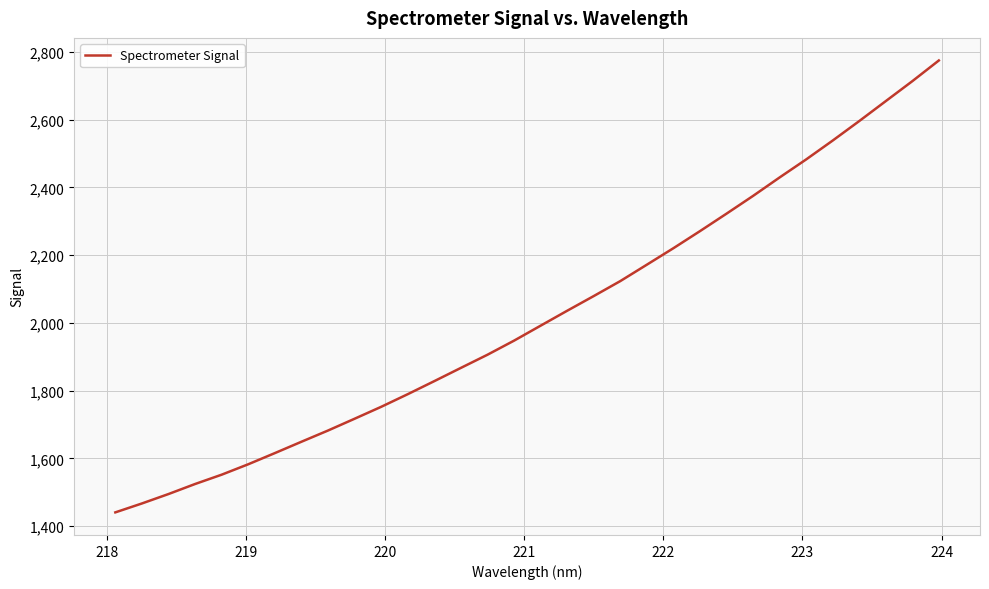

What is the difference between the maximum and minimum values?

1333.8